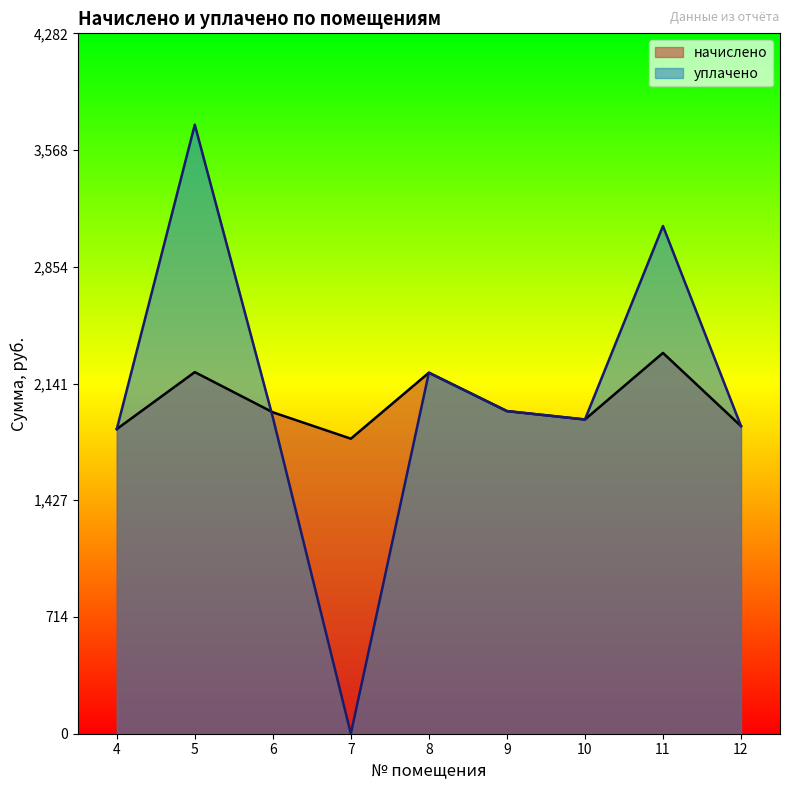

What is the sum of the начислено values at 8 and 7?

4010.6